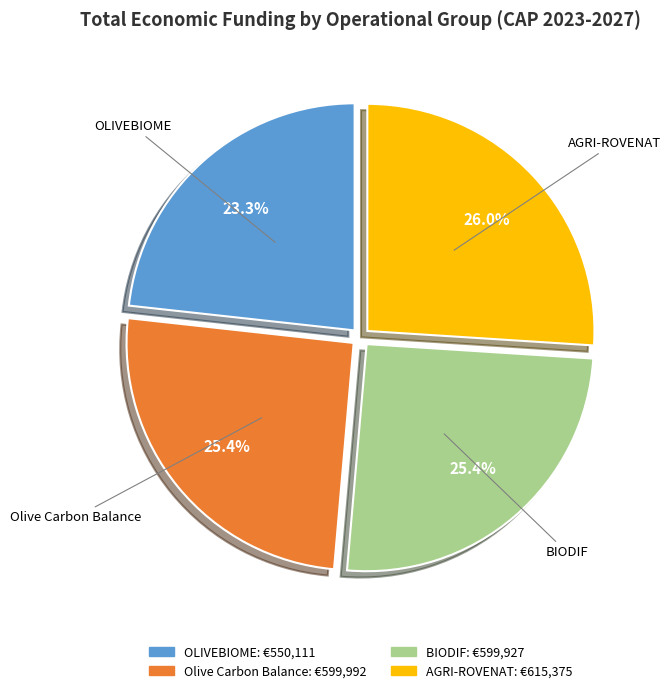

Between Olive Carbon Balance and OLIVEBIOME, which is larger?

Olive Carbon Balance